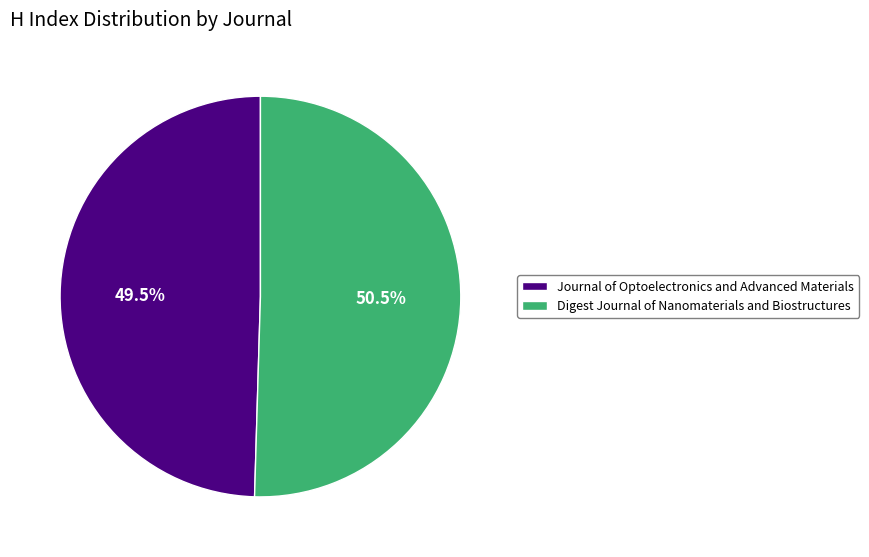

Rank the categories by value from highest to lowest.

Digest Journal of Nanomaterials and Biostructures, Journal of Optoelectronics and Advanced Materials